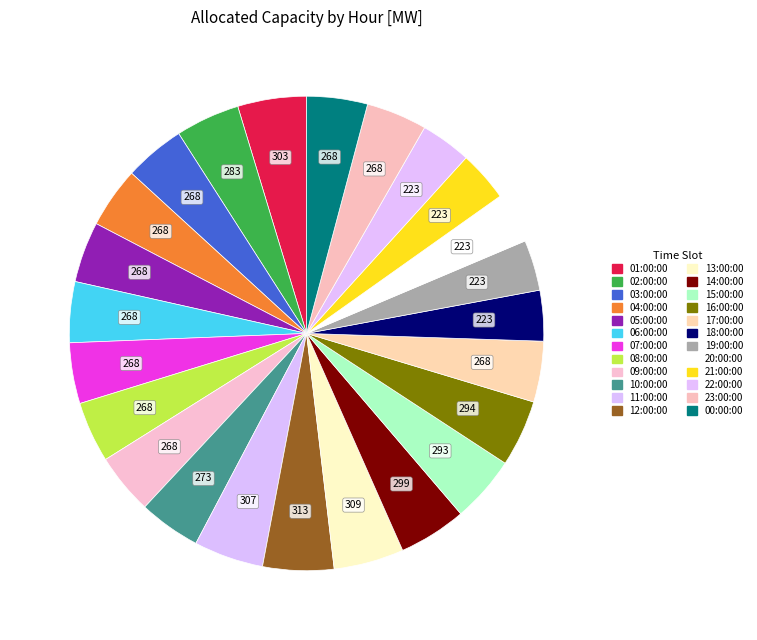

How many segments does this pie chart have?

24